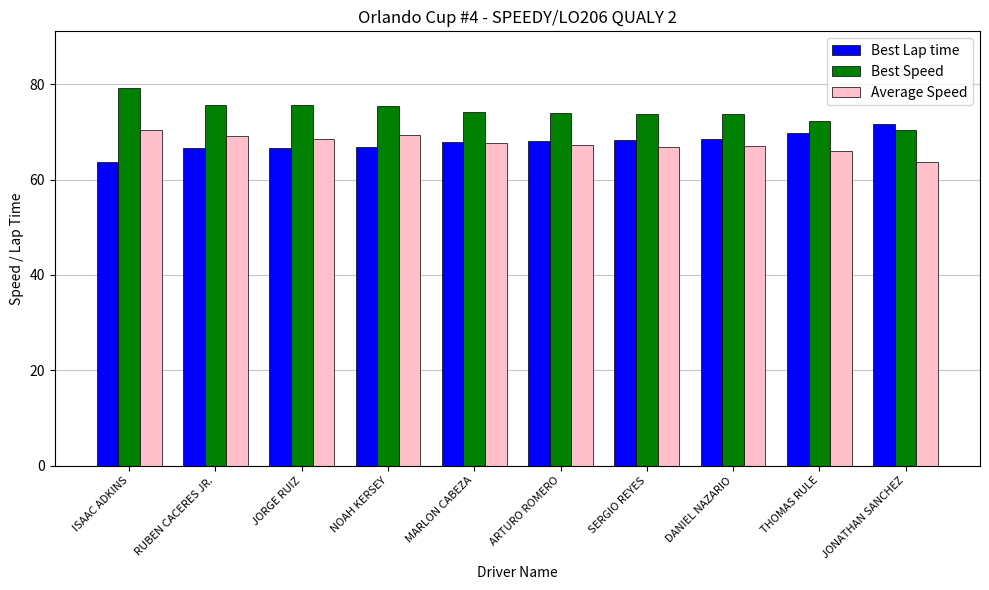

What value does the Best Lap time series have at DANIEL NAZARIO?

68.4